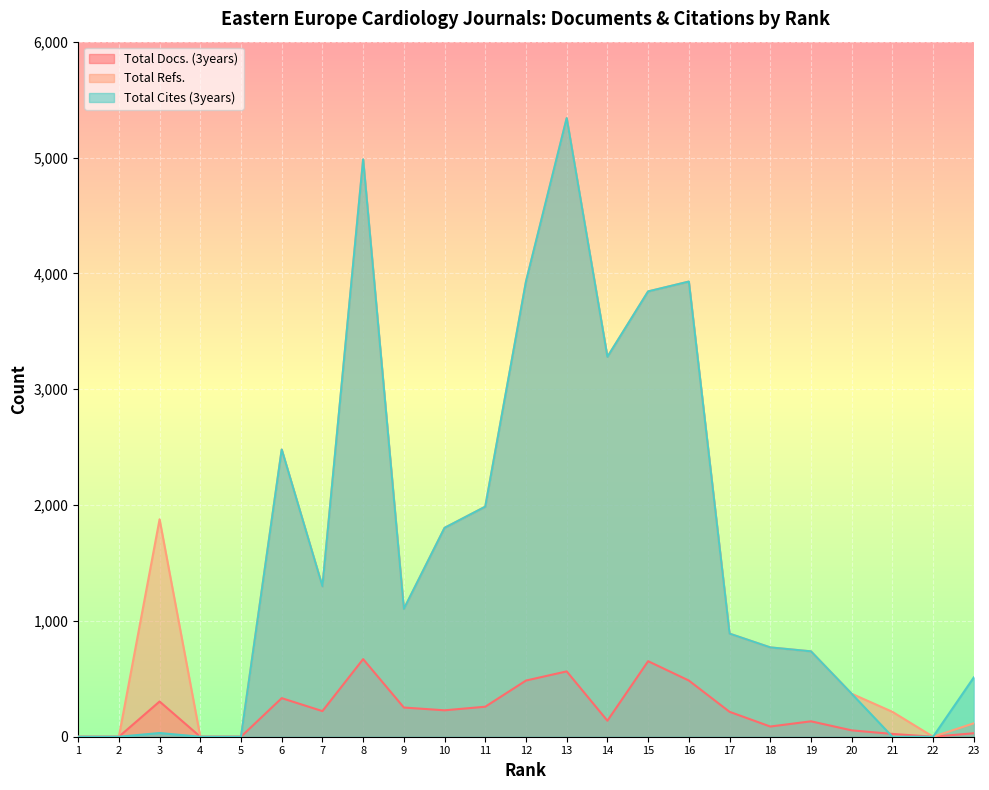

The value of Total Docs. (3years) at 1 is 0. True or false?

True